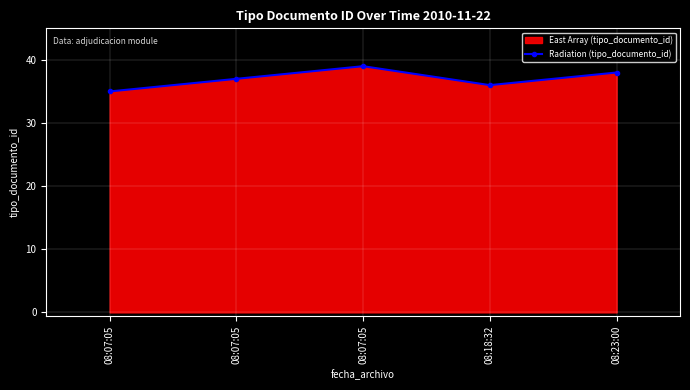

Reading left to right, extract all data points from this chart.

08:07:05=35	08:07:05=37	08:07:05=39	08:18:32=36	08:23:00=38